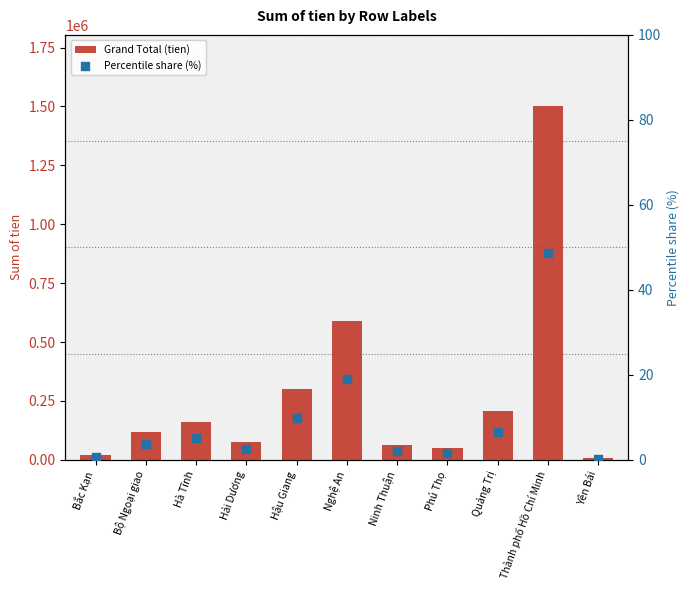

At which category is the sum across all series the highest?

Thành phố Hồ Chí Minh